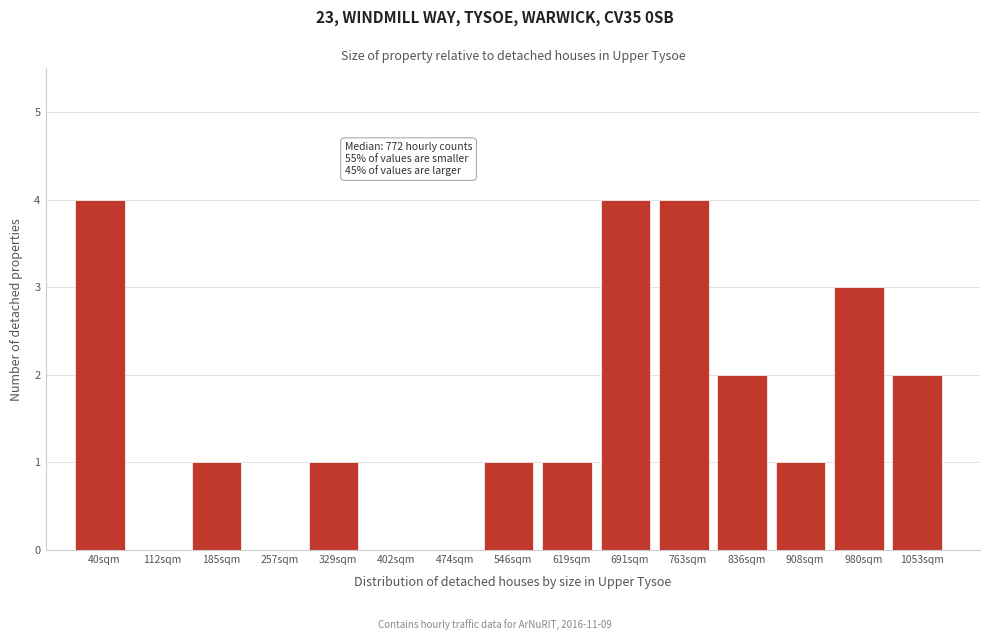

Reading left to right, what are all the values shown in this chart?

40sqm=4	112sqm=0	185sqm=1	257sqm=0	329sqm=1	402sqm=0	474sqm=0	546sqm=1	619sqm=1	691sqm=4	763sqm=4	836sqm=2	908sqm=1	980sqm=3	1053sqm=2